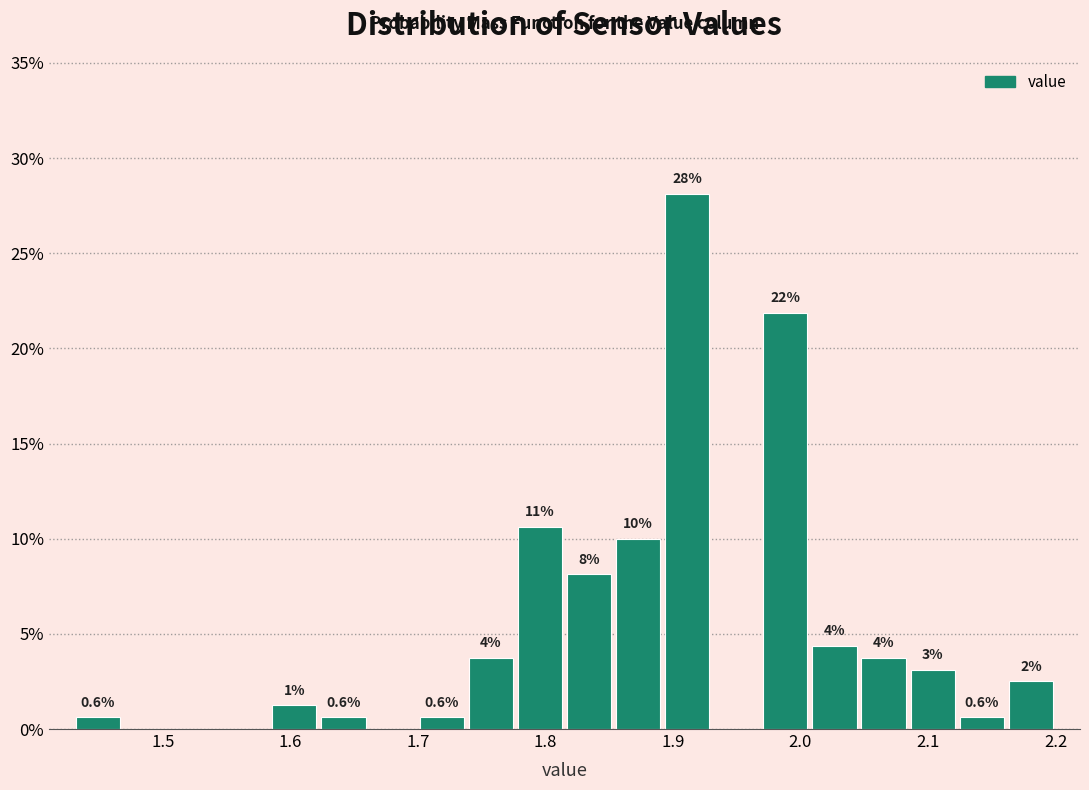

Read against the x-axis, roughly where is the centre of the tallest bar?

1.91